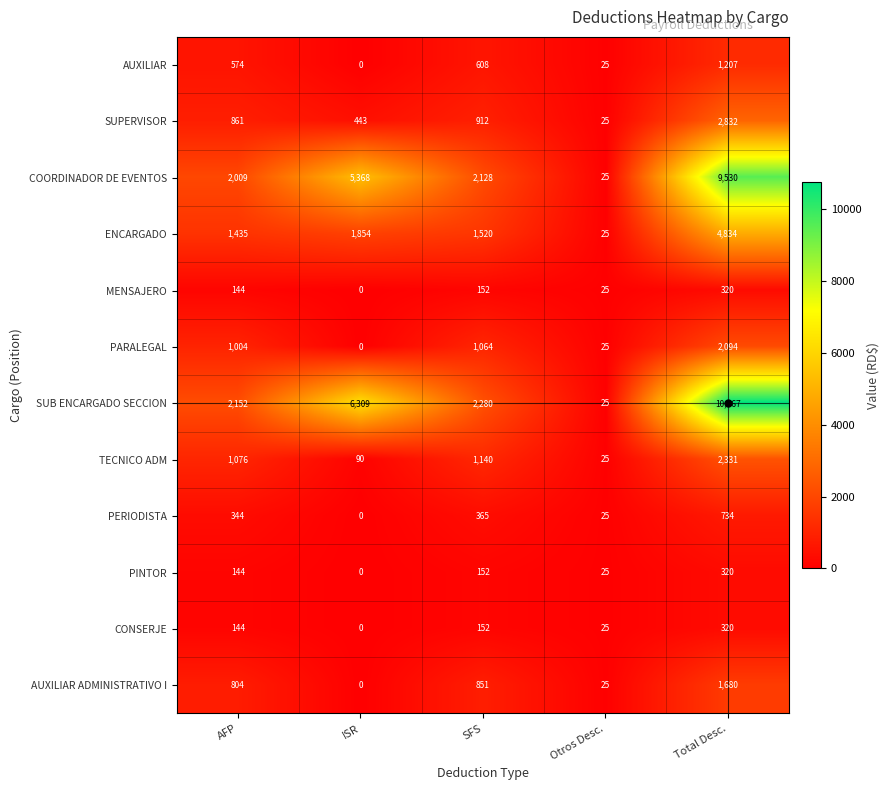

Where does the ENCARGADO series first go above 1520?

ISR